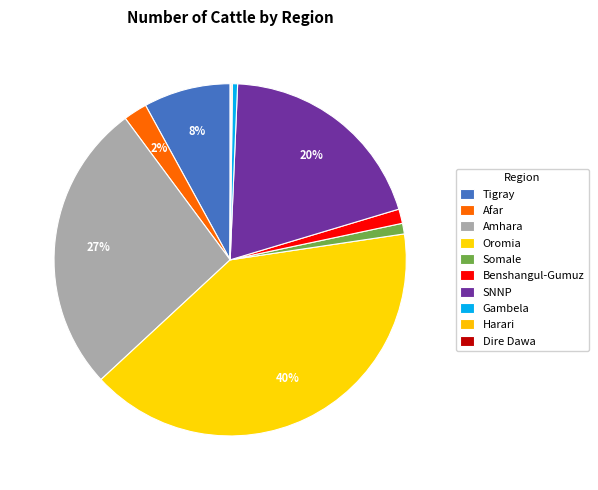

Rank the categories by value from lowest to highest.

Dire Dawa, Harari, Gambela, Somale, Benshangul-Gumuz, Afar, Tigray, SNNP, Amhara, Oromia